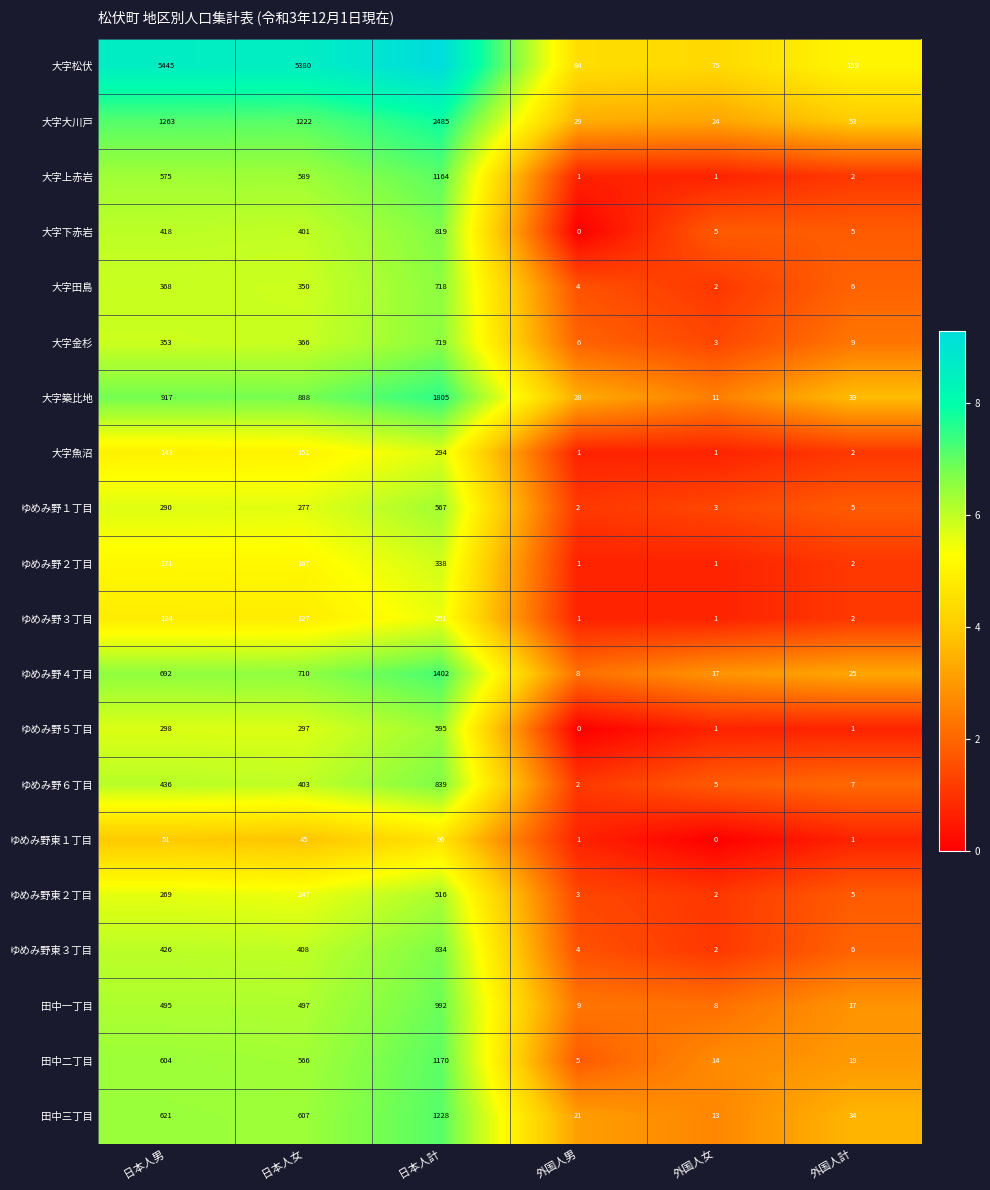

What is the maximum value shown in the chart?

9.3